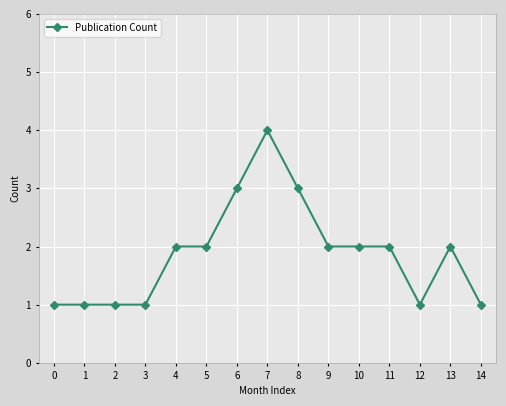

True or false: there are more than 0 points higher than both neighbors.

True